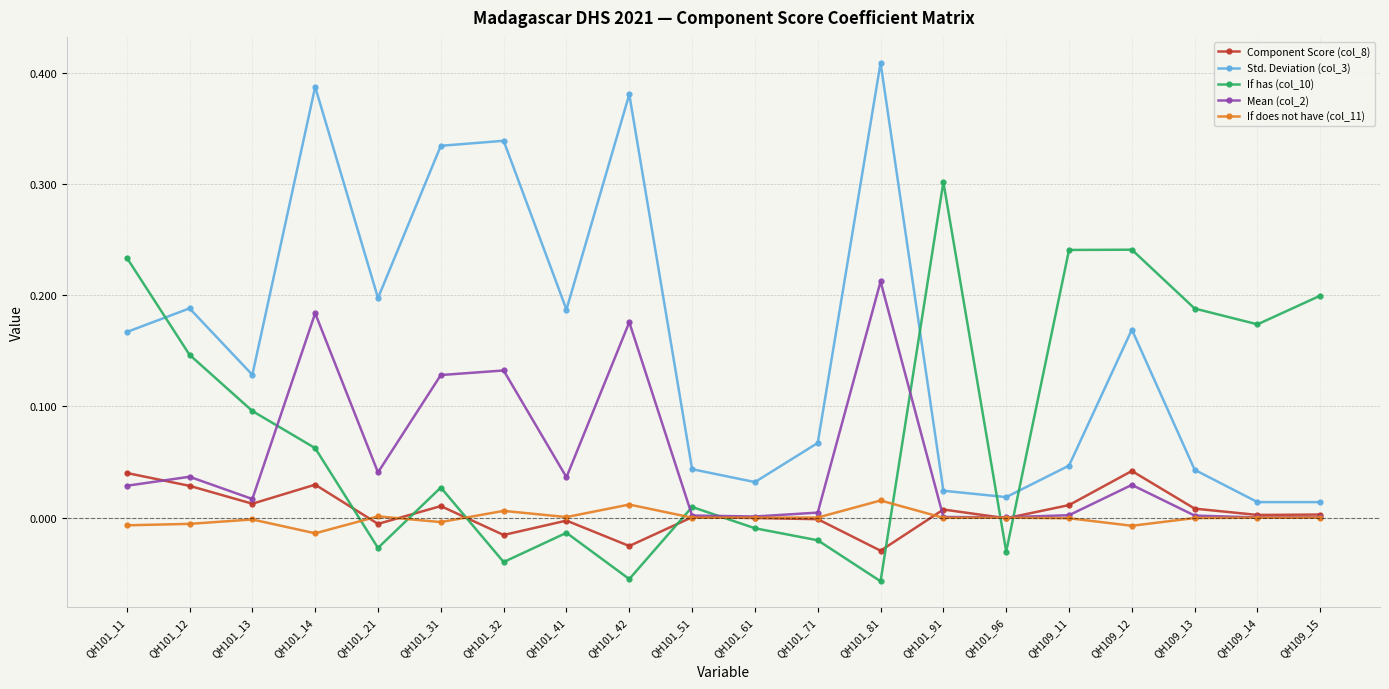

Which category has the highest value across all series?

QH101_81